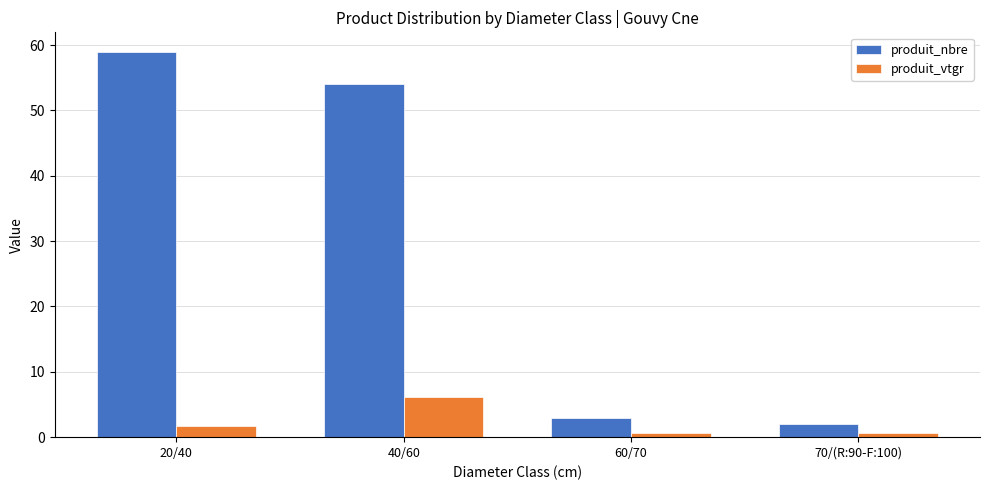

Between 40/60 and 60/70, which series saw the biggest shift?

produit_nbre